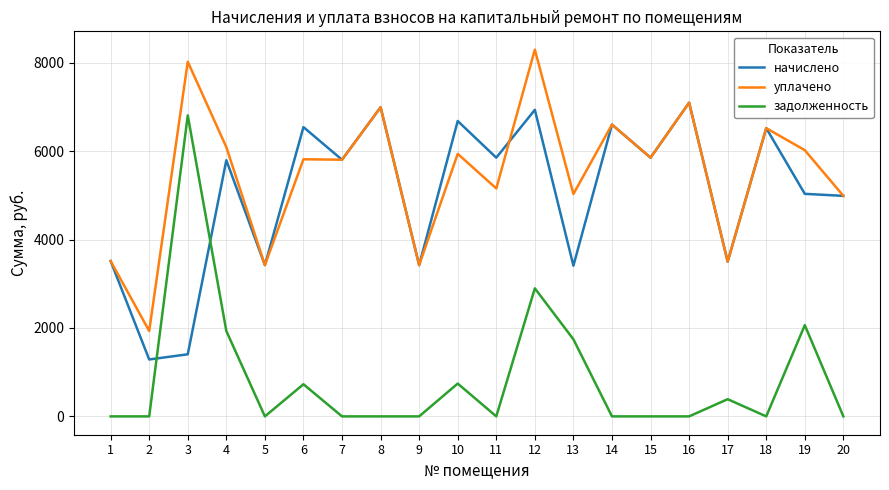

At which category does the chart reach its peak across all series?

12